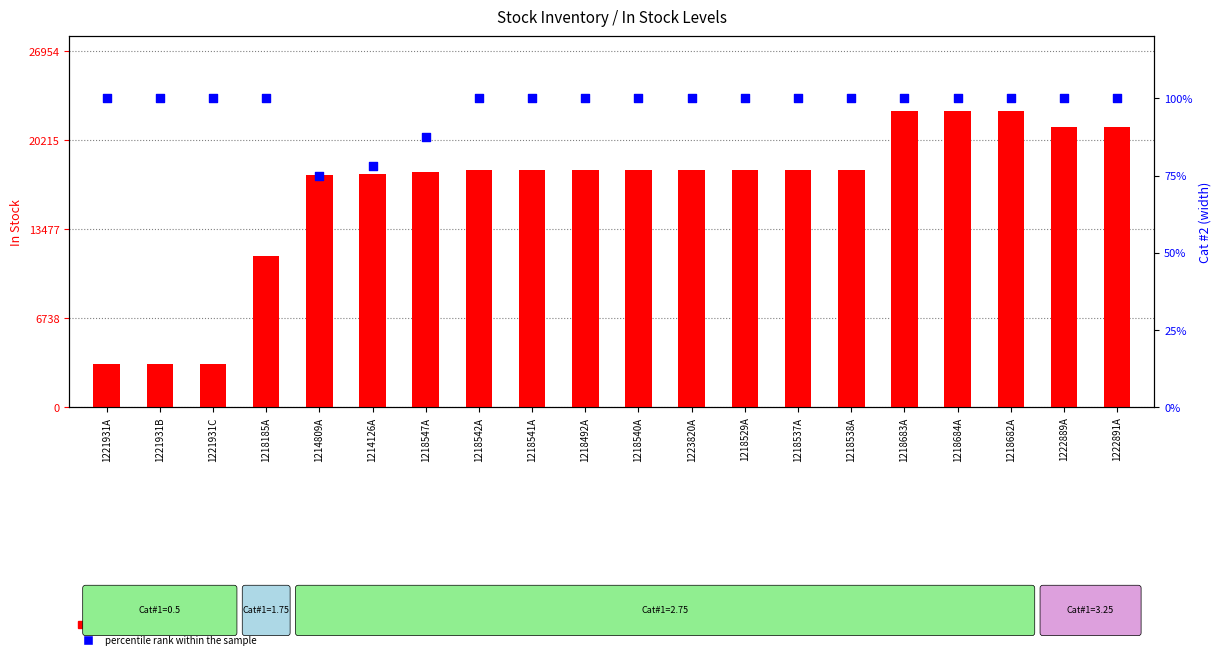

At which category is the sum across all series the highest?

1218683A